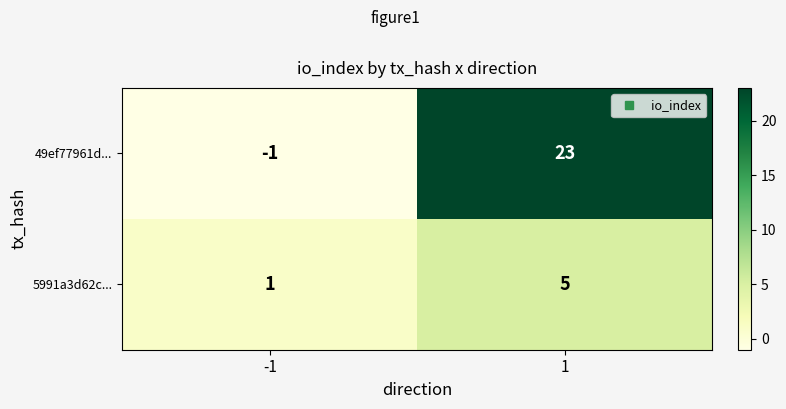

What is the difference between the highest and lowest values at -1?

2